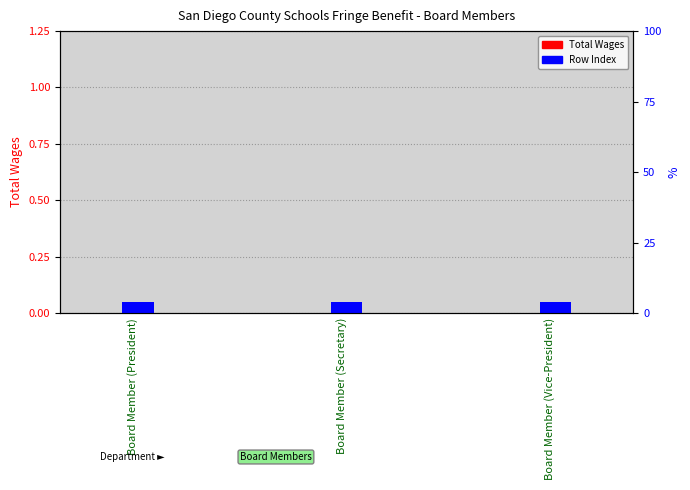

How many data points does each series have?

3